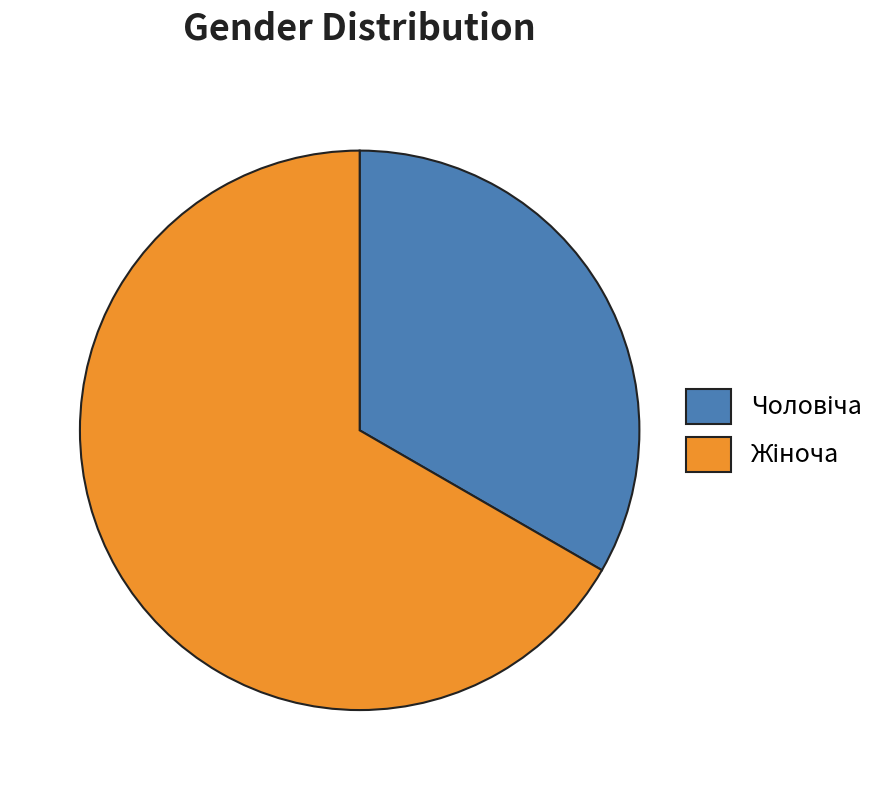

Does any single category account for the majority?

Yes